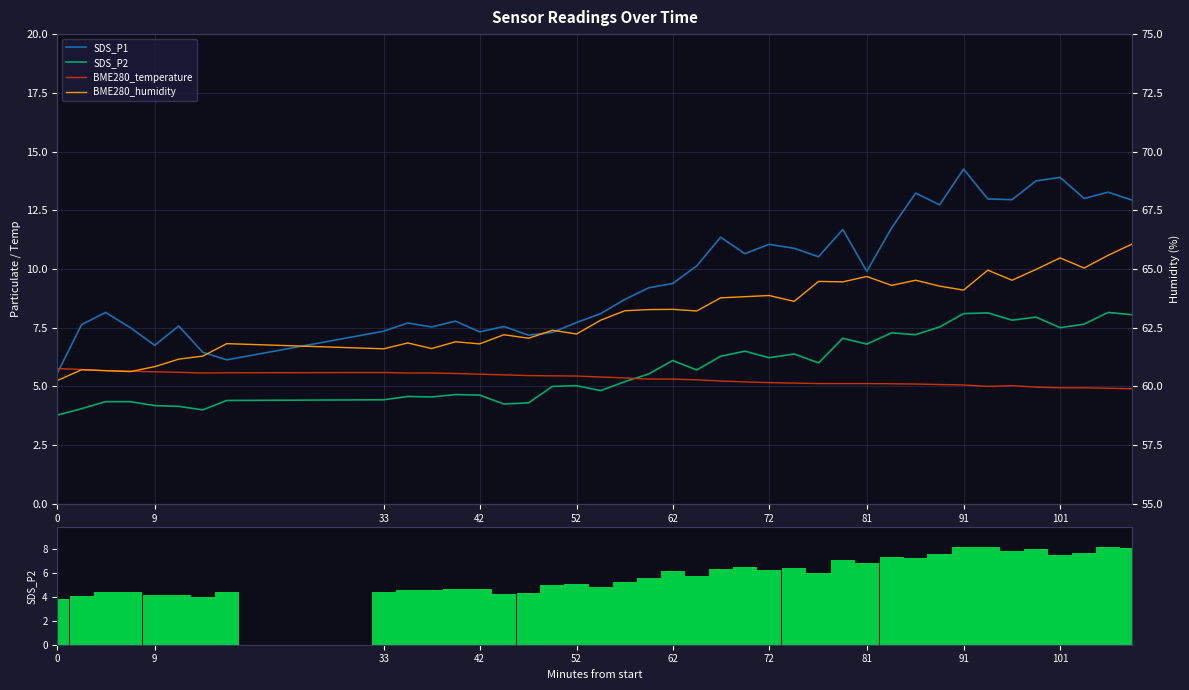

What are all the series names shown in the legend?

SDS_P1, SDS_P2, BME280_temperature, BME280_humidity